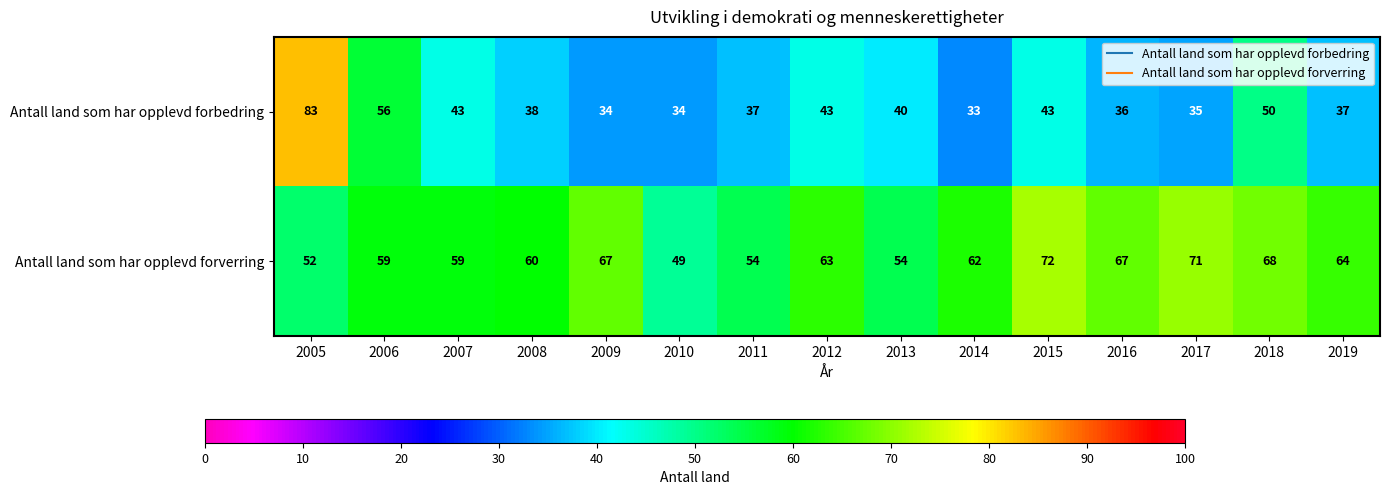

Which series has the largest total across all categories?

Antall land som har opplevd forverring